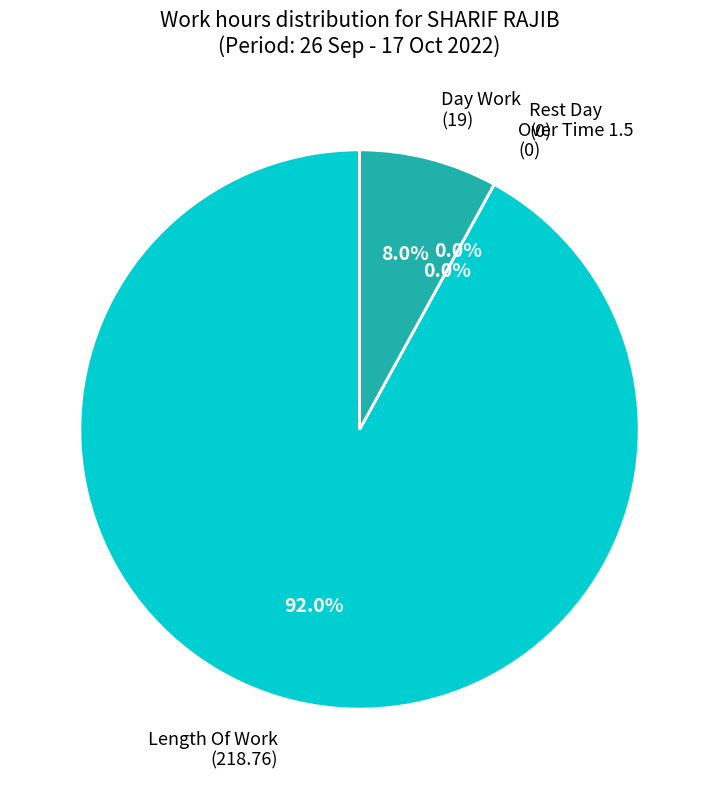

Count the number of slices in the pie.

4